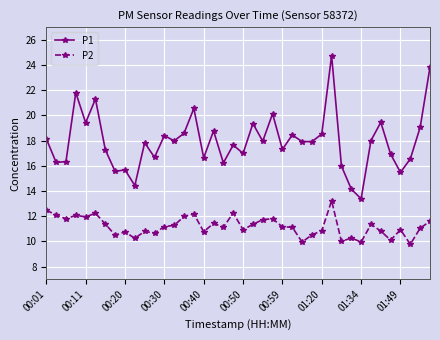

What is the value of the P1 point at the 24th from the left?

20.1